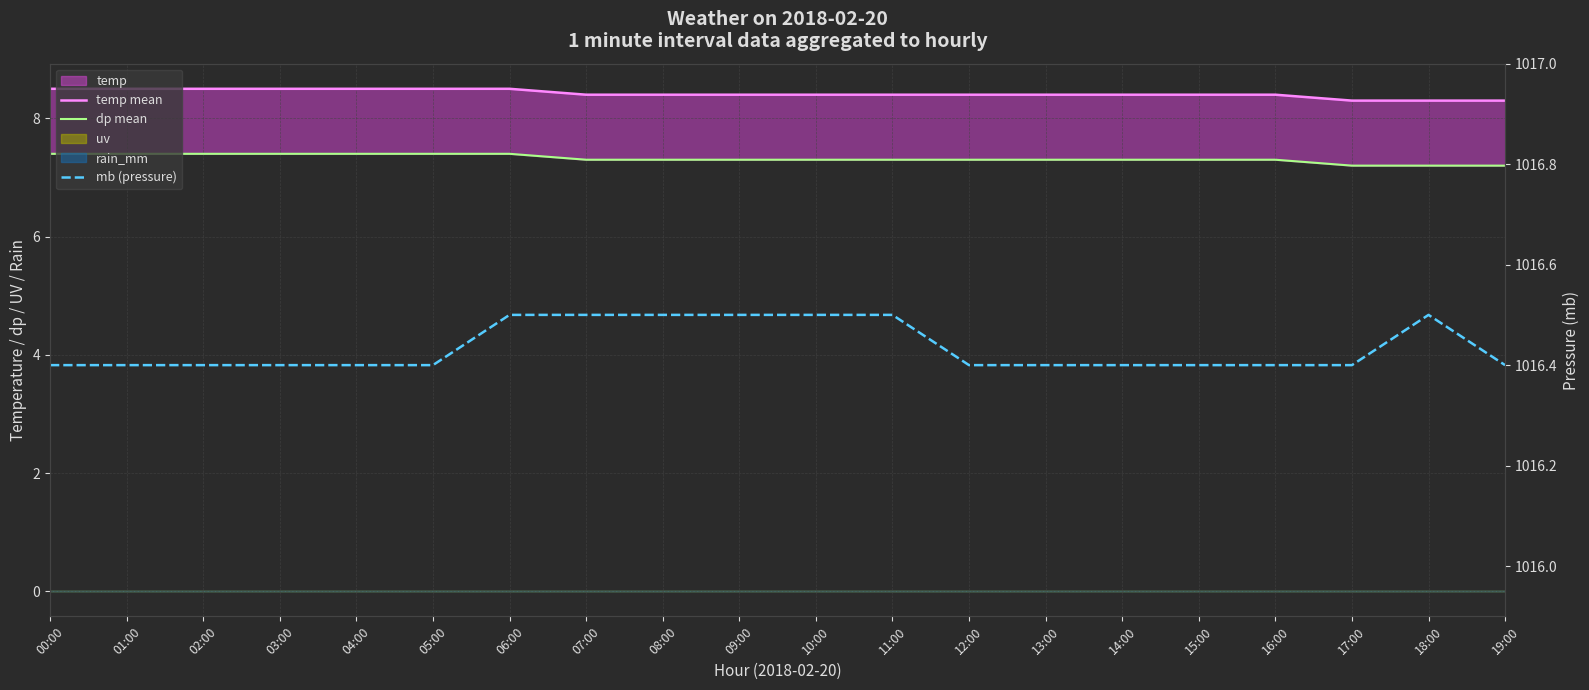

What is the average value of the temp mean series?

8.4